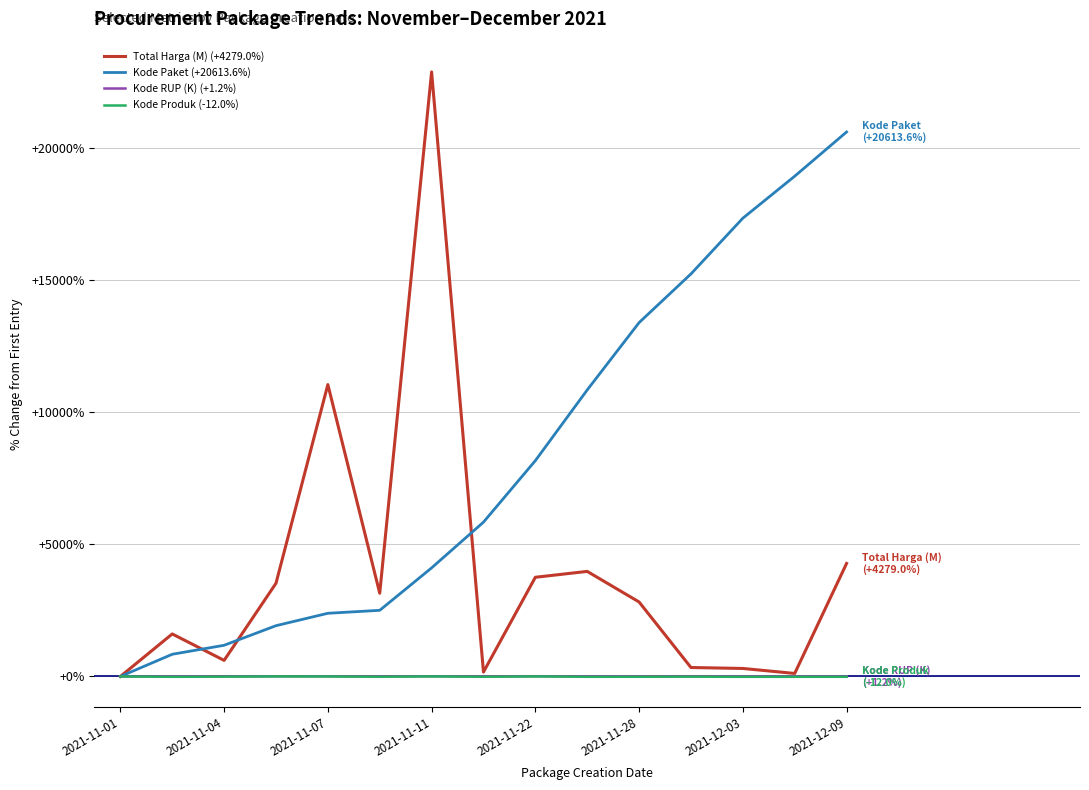

What is the difference between the second highest and minimum values in the Total Harga (M) (+4279.0%) series?

11050.5